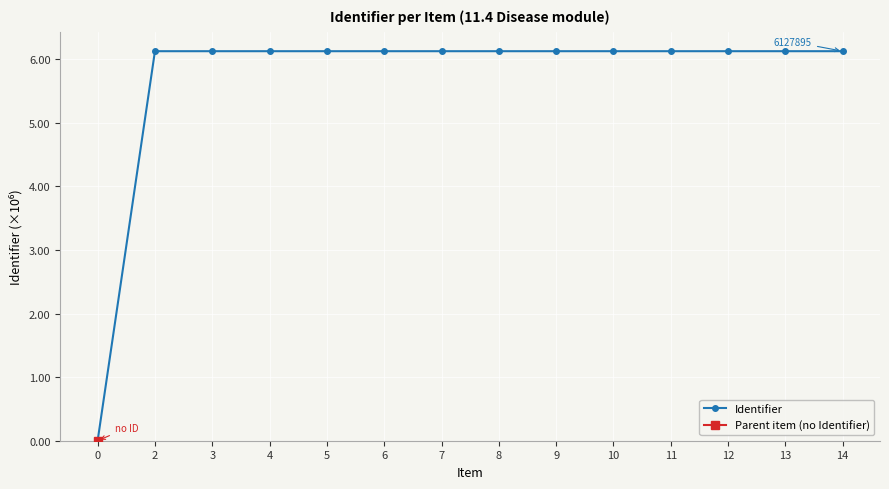

Rank the categories by value from lowest to highest.

0, 2, 3, 4, 5, 6, 7, 8, 9, 10, 11, 12, 13, 14